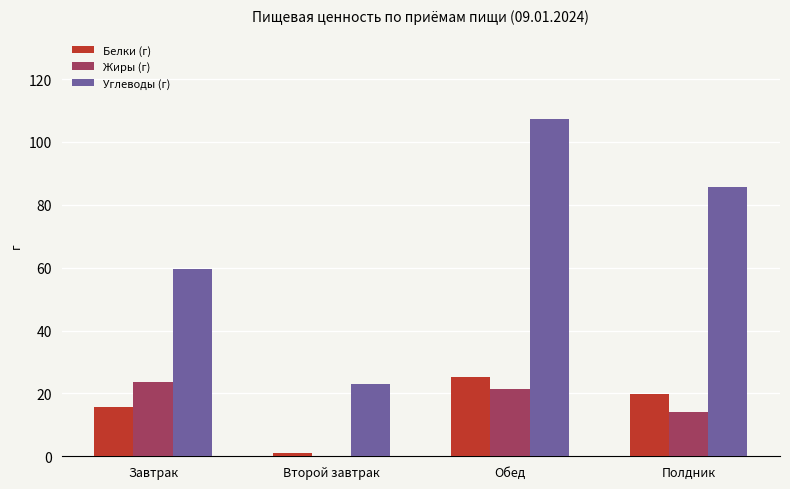

Which series changed the most between Завтрак and Второй завтрак?

Углеводы (г)